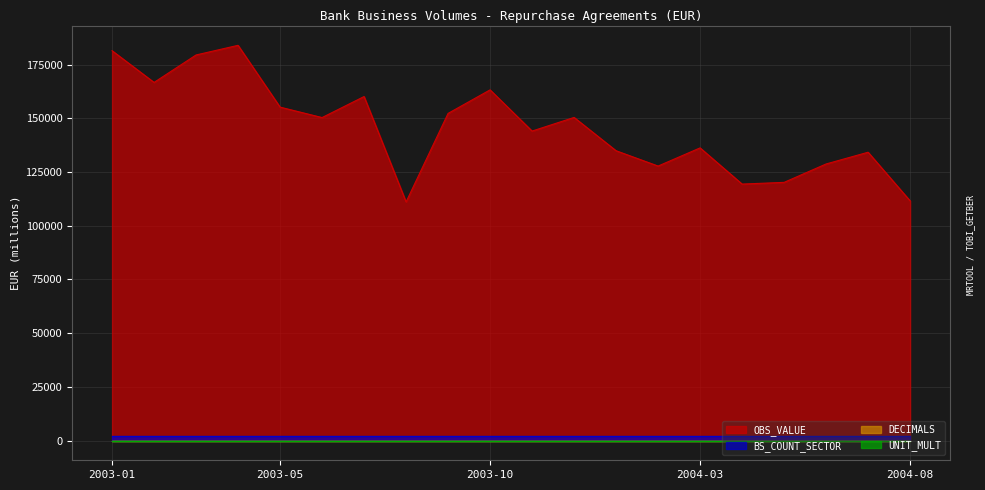

What position from the left is 2003-01?

1